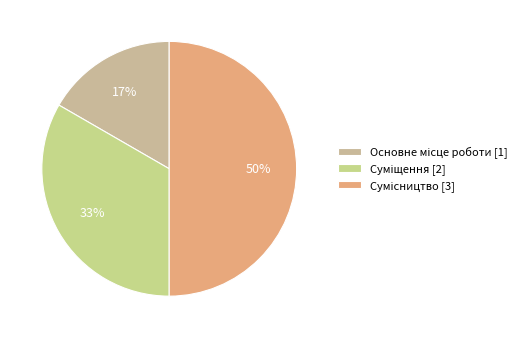

To the nearest percent, what is the average slice percentage?

33%